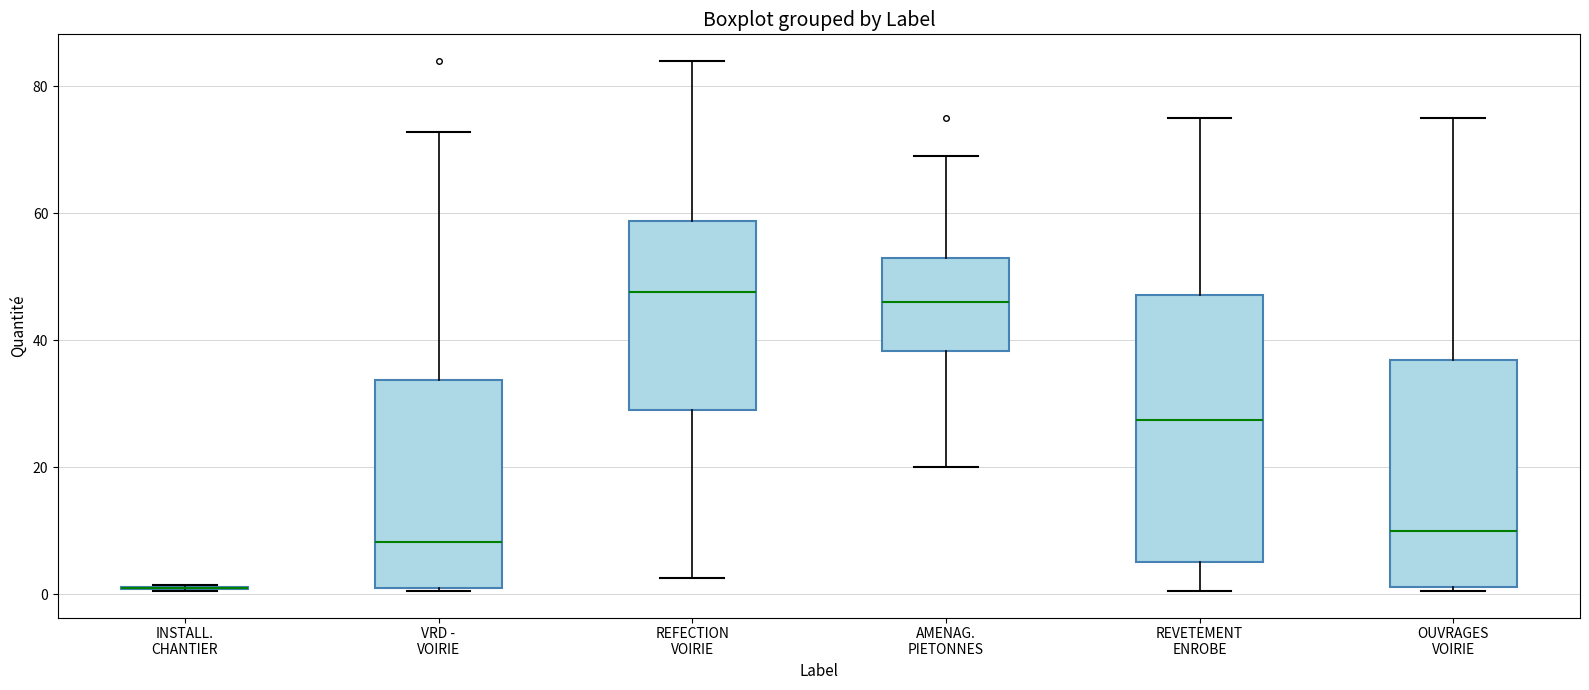

Where does the lower whisker of the box for REVETEMENT ENROBE end on the y-axis? The values are not printed on the chart, so give them approximately, as read against the axis.

0